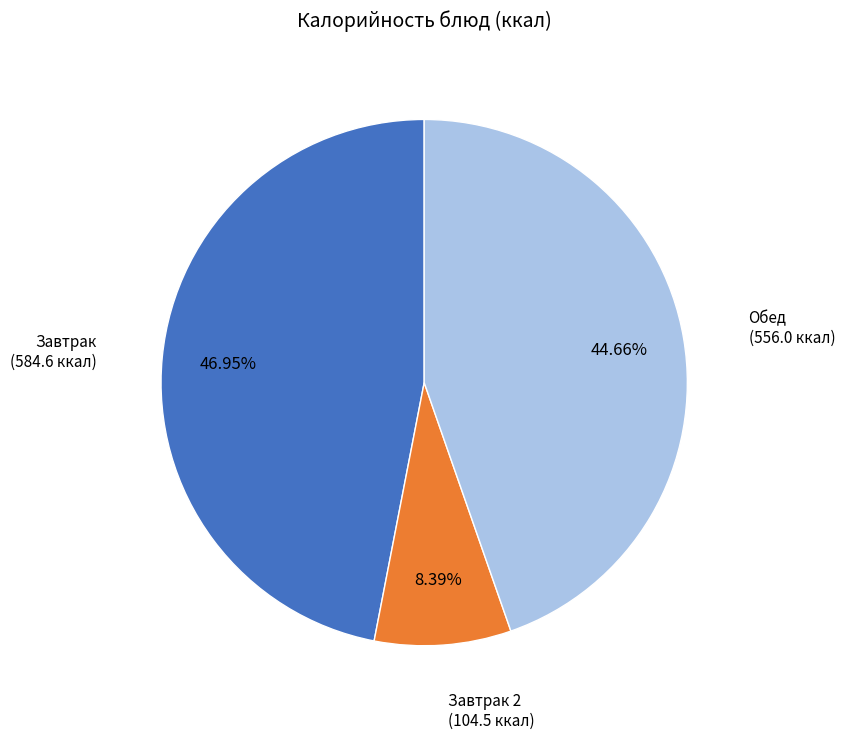

Count the number of slices in the pie.

3